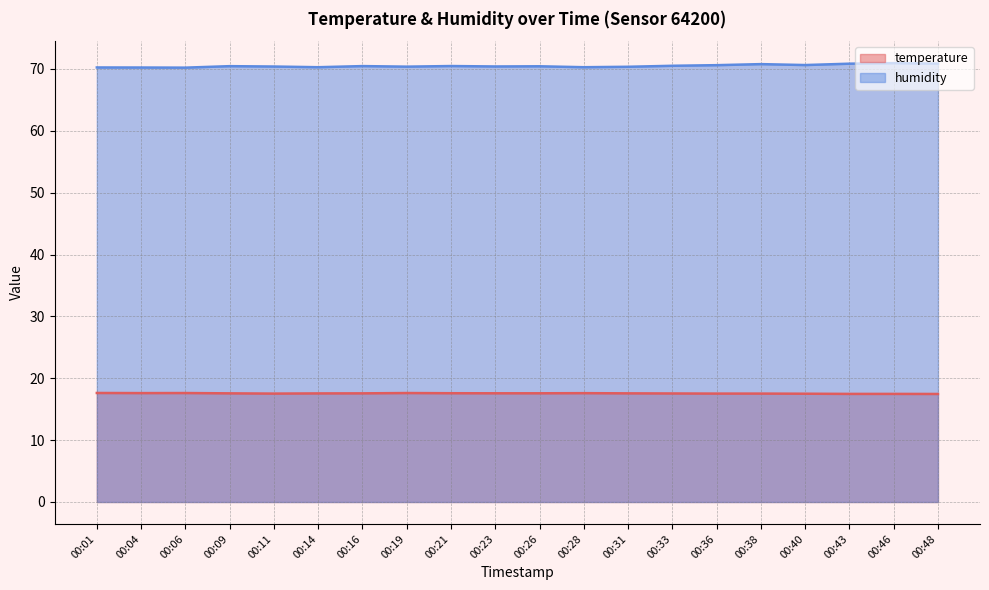

True or false: humidity and temperature cross at least once.

False